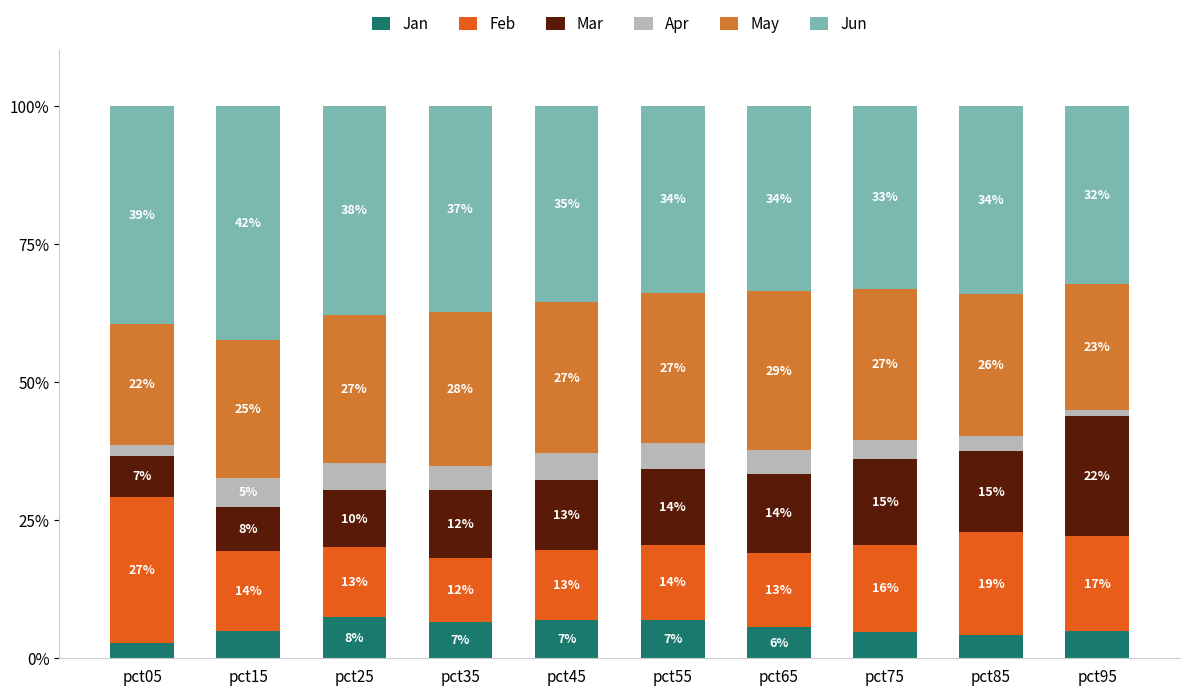

What is the sum of the Apr values at pct05 and pct65?

6.3